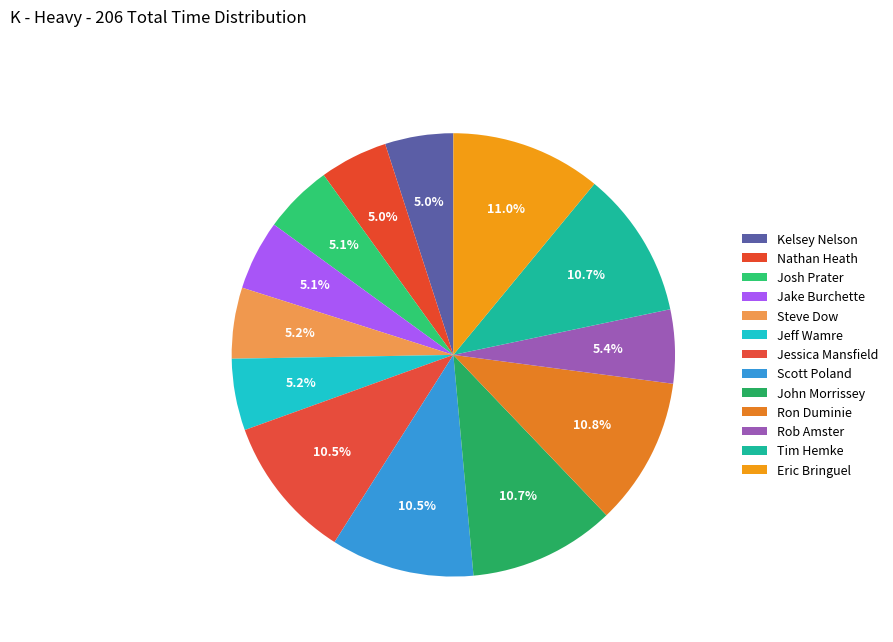

What percentage is the Jeff Wamre slice, to the nearest percent?

5%